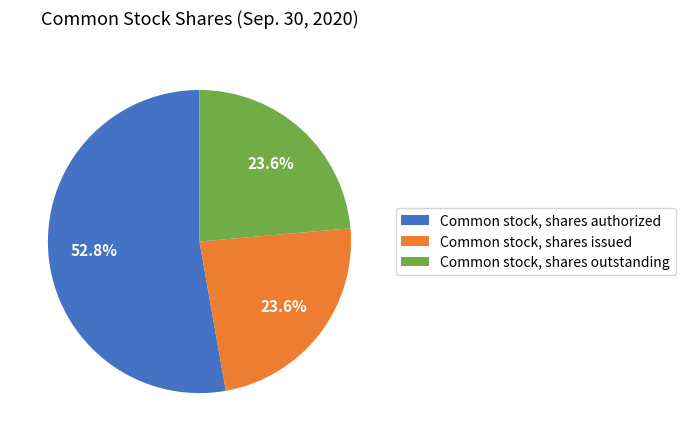

What percentage do Common stock, shares authorized and Common stock, shares issued together represent?

76.4%